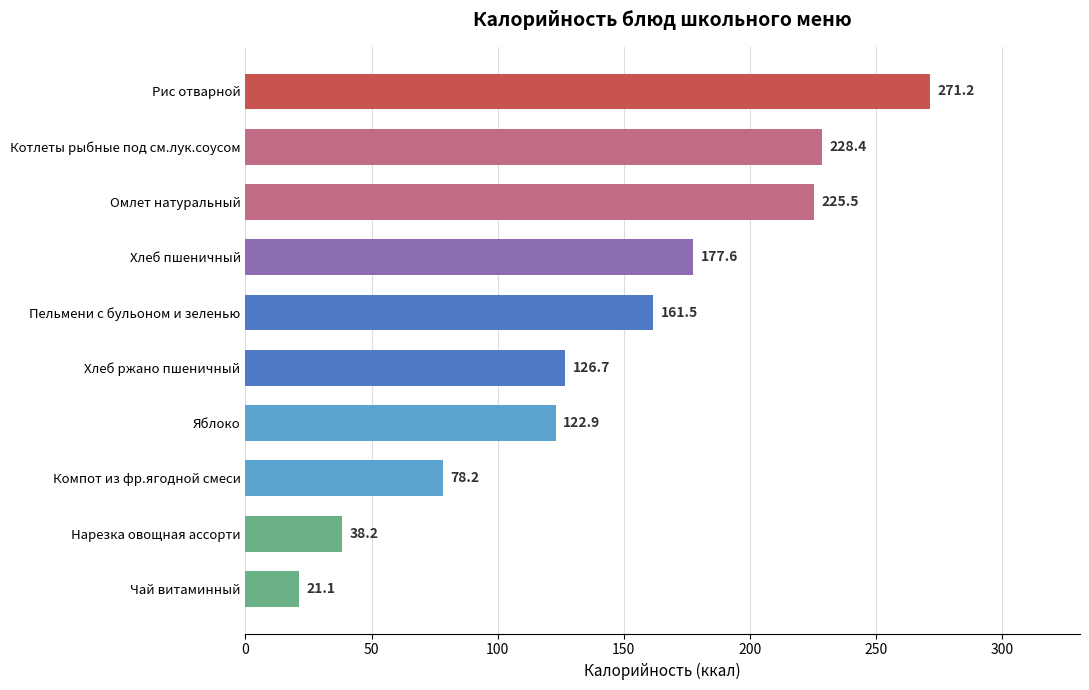

What is the minimum value shown in the chart?

21.1